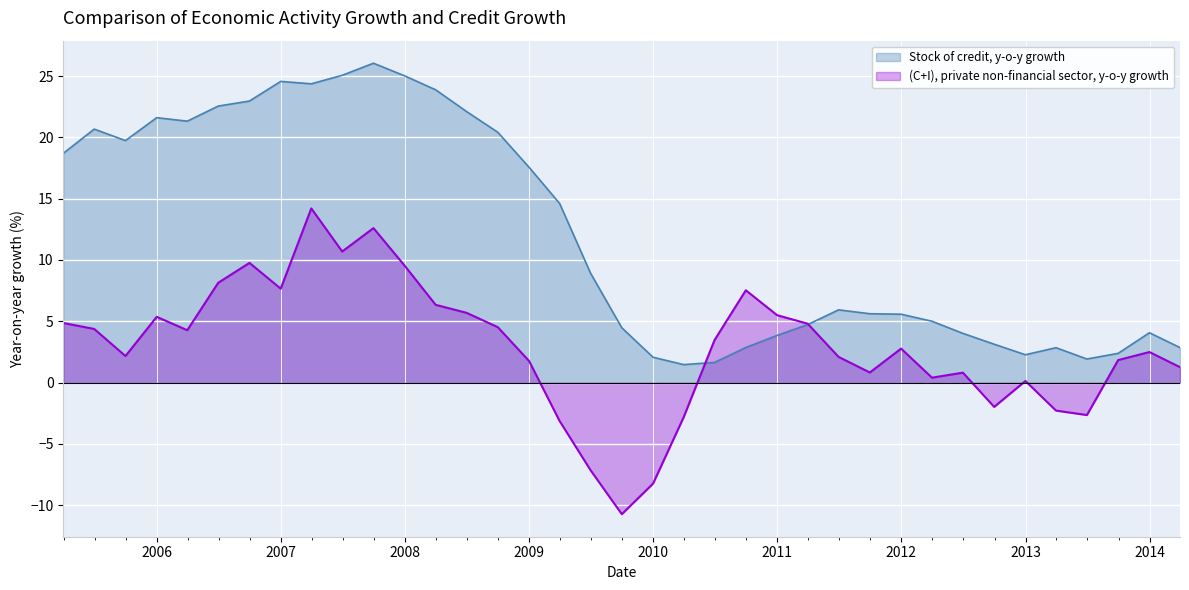

What is the minimum value shown in the chart?

-10.7